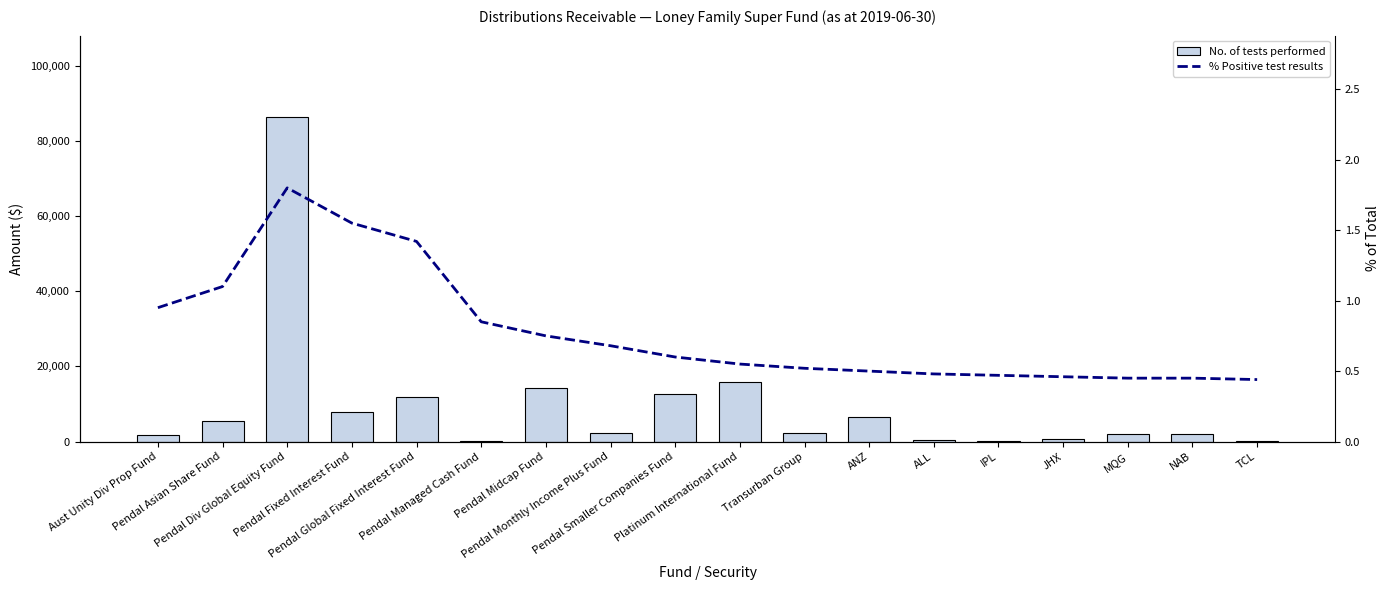

Are the bars grouped side by side (vs. stacked)?

Yes